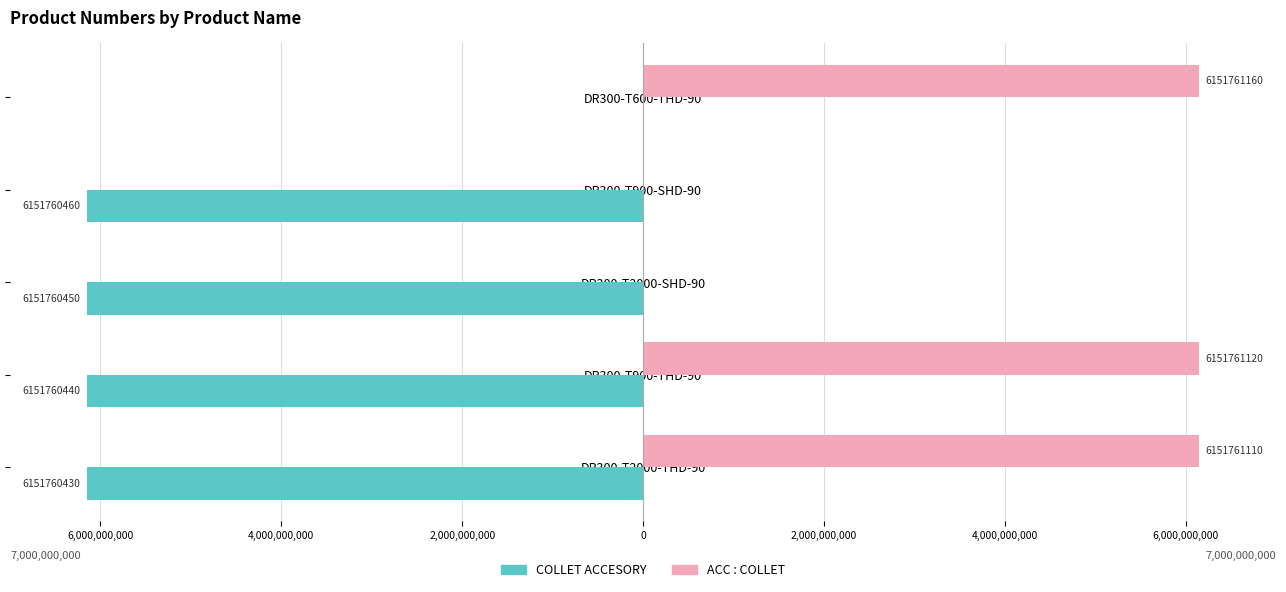

What are all the series names shown in the legend?

COLLET ACCESORY, ACC : COLLET